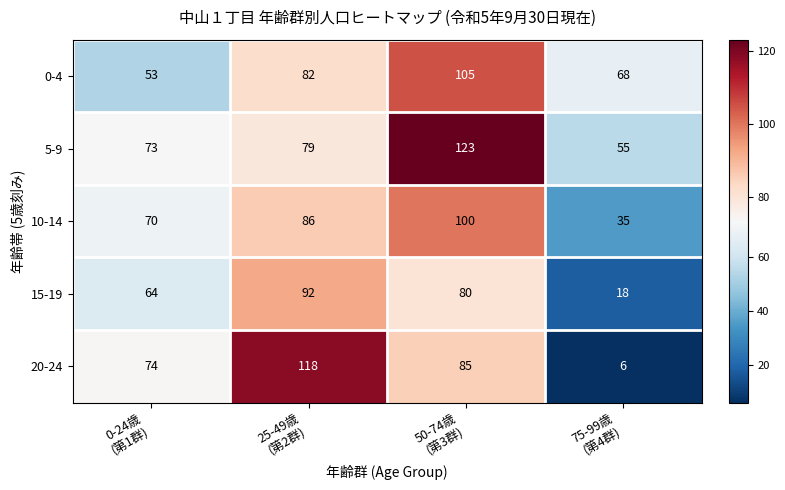

What is the spread (max minus min) of values at 75-99歳
(第4群)?

62